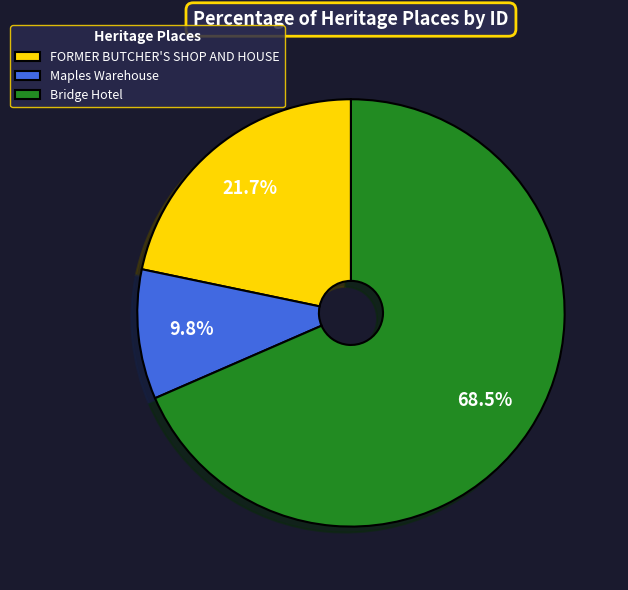

What portion of the pie excludes Bridge Hotel?

31.5%